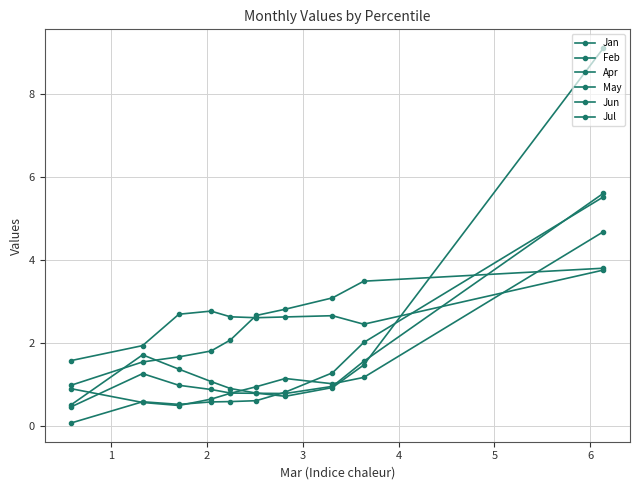

What is the sum of all Jun values?

18.6